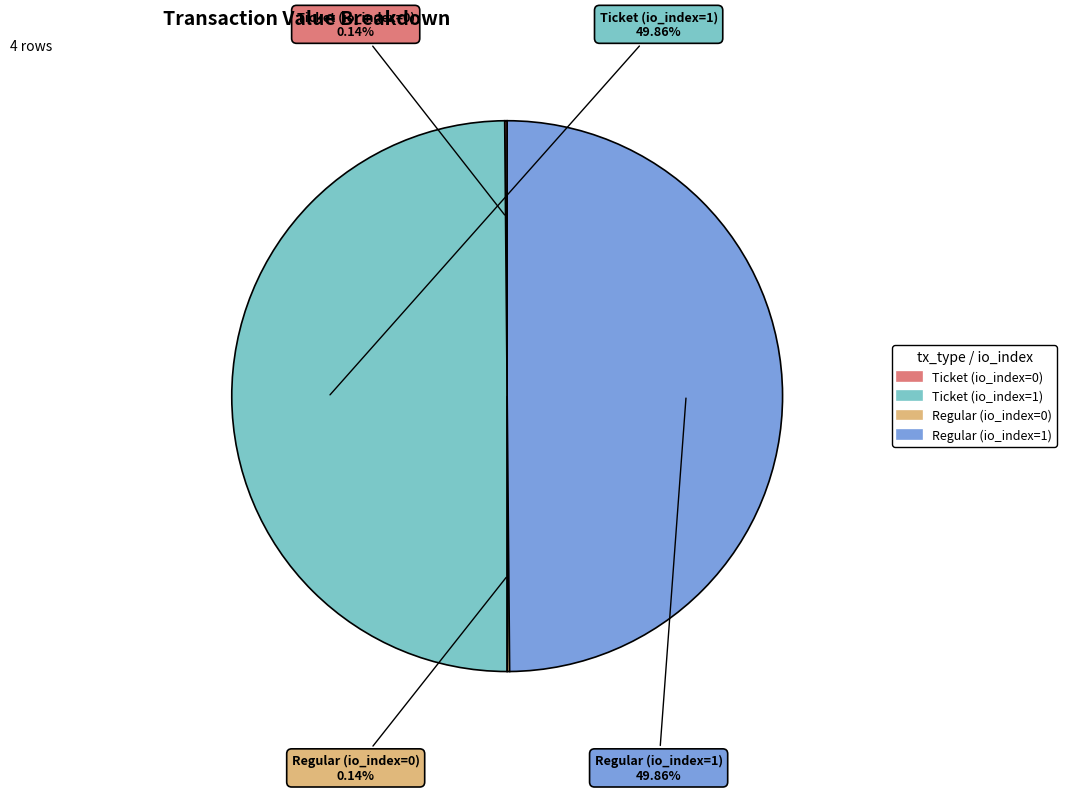

What is the ratio of the value at Regular (io_index=1) to the value at Ticket (io_index=1)?

1.0